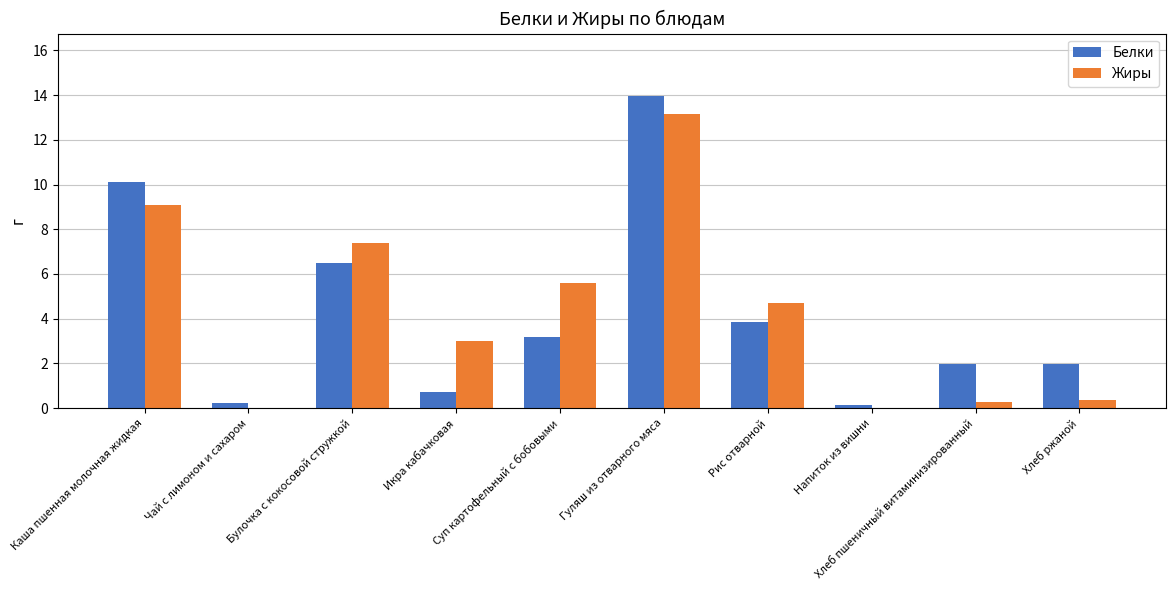

What is the sum of all Белки values?

42.7